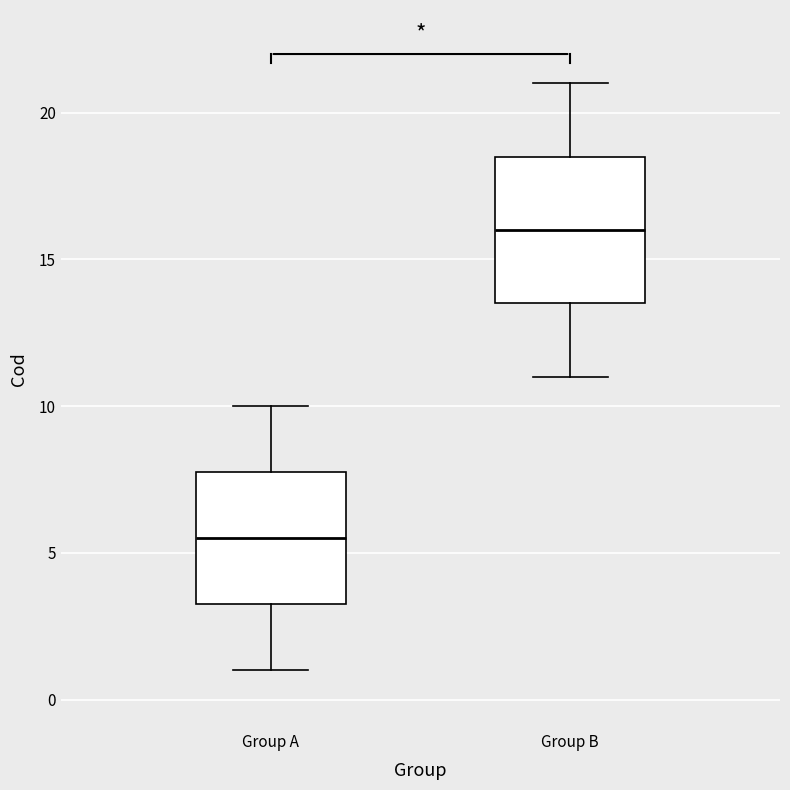

Reading left to right, read every box against the y-axis: the position of its median line, the range the box covers, and the ends of its whiskers. The values are not printed on the chart, so give them approximately, as read against the axis.

Group A: median 5.5, box 3.5 to 8.0, whiskers 1.0 to 10.0
Group B: median 16.0, box 13.5 to 18.5, whiskers 11.0 to 21.0